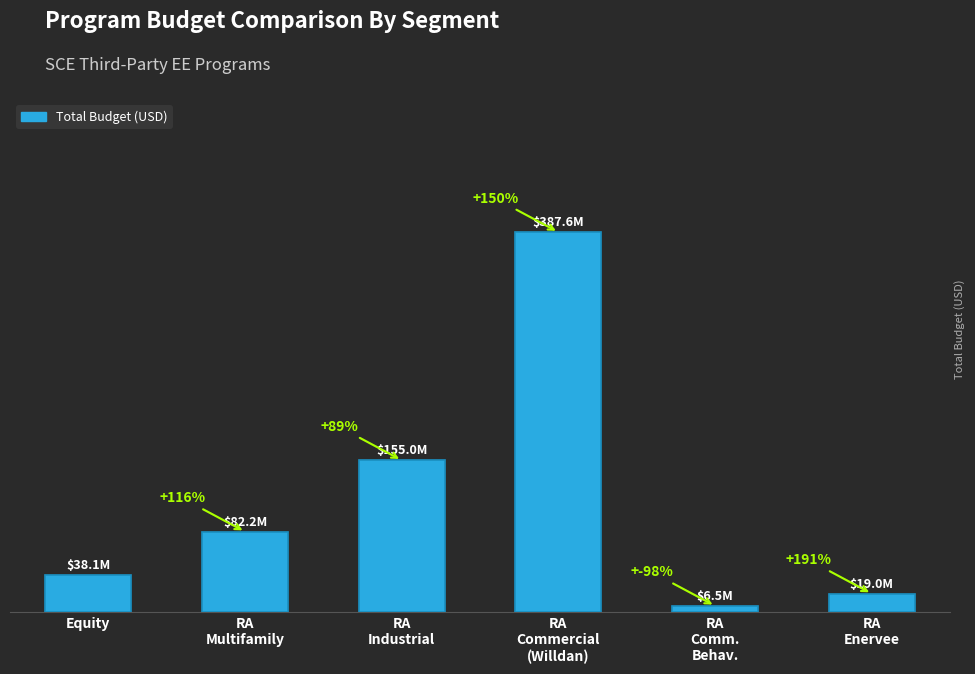

The chart shows a value of 155000000 at RA
Industrial. True or false?

True